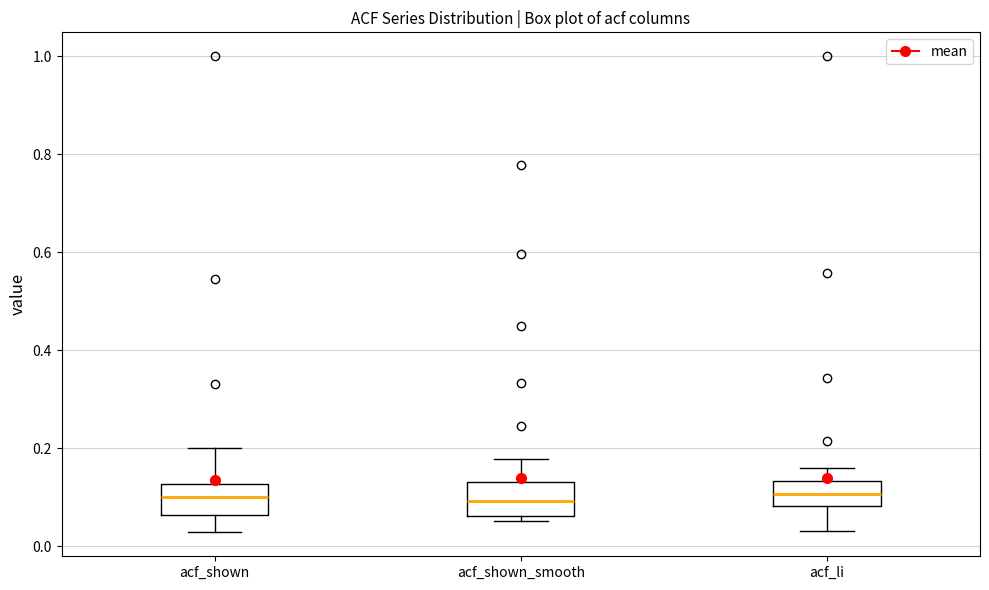

Reading left to right, transcribe this box plot: for each box, give where its median line is, the range the box spans, and where its two whiskers end, as read against the y-axis. The values are not printed on the chart, so give them approximately, as read against the axis.

acf_shown: median 0.10, box 0.06 to 0.12, whiskers 0.02 to 0.20
acf_shown_smooth: median 0.10, box 0.06 to 0.14, whiskers 0.06 (just below the box's lower edge) to 0.18
acf_li: median 0.10, box 0.08 to 0.14, whiskers 0.04 to 0.16